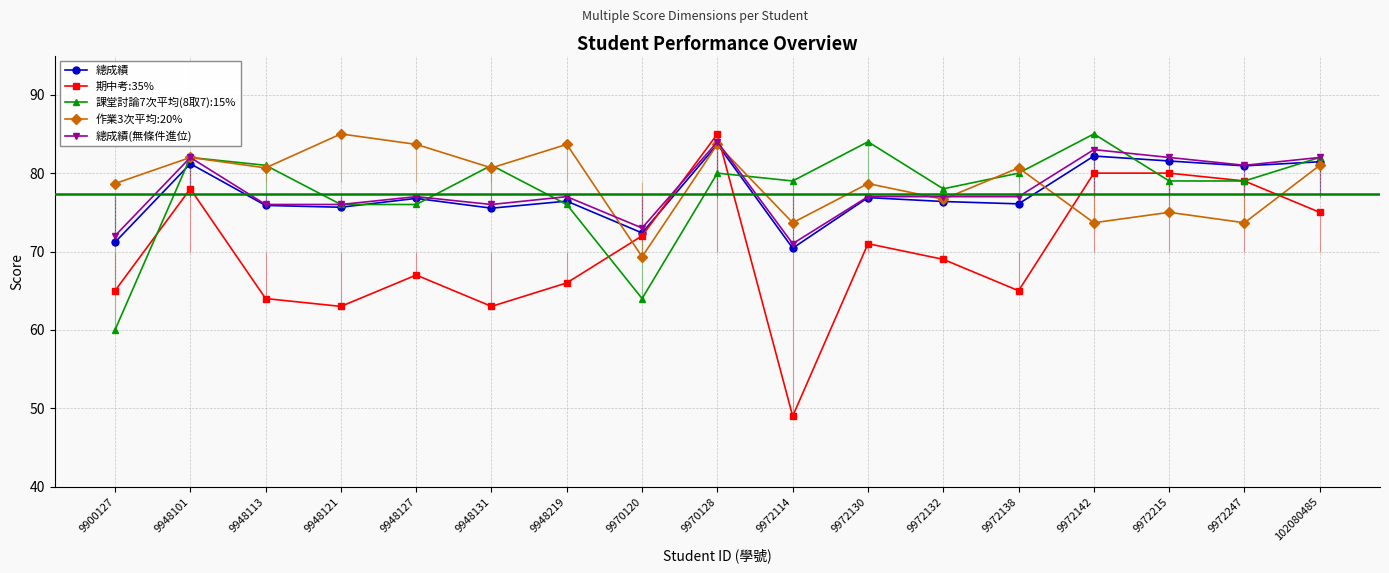

How many interior local valleys does the 課堂討論7次平均(8取7):15% series have?

3